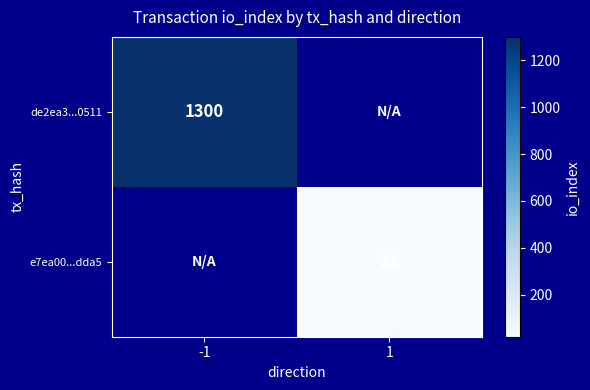

At which category does the chart reach its peak across all series?

-1